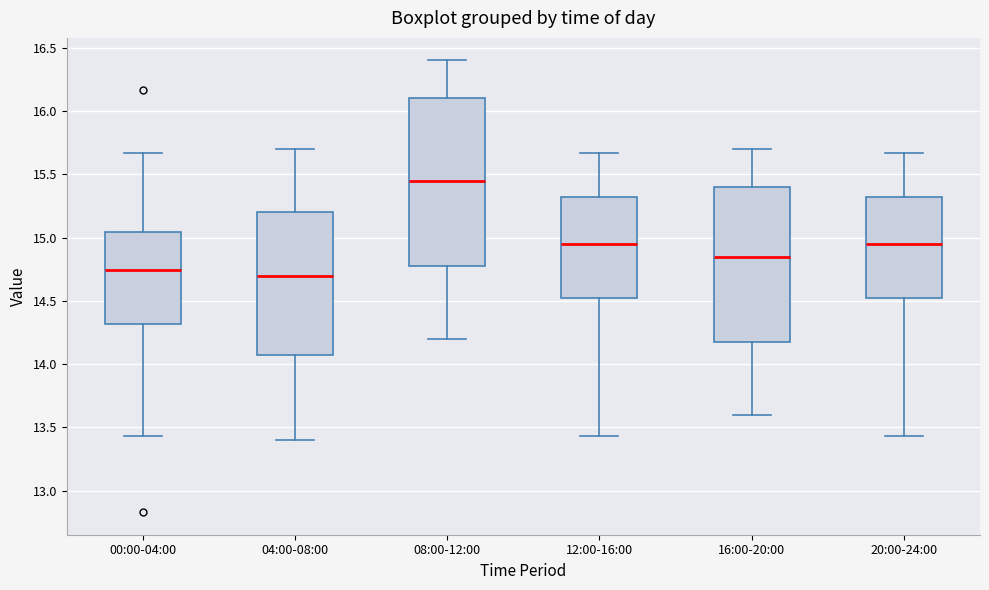

Comparing the boxes themselves (not the whiskers), which one is the tallest?

08:00-12:00